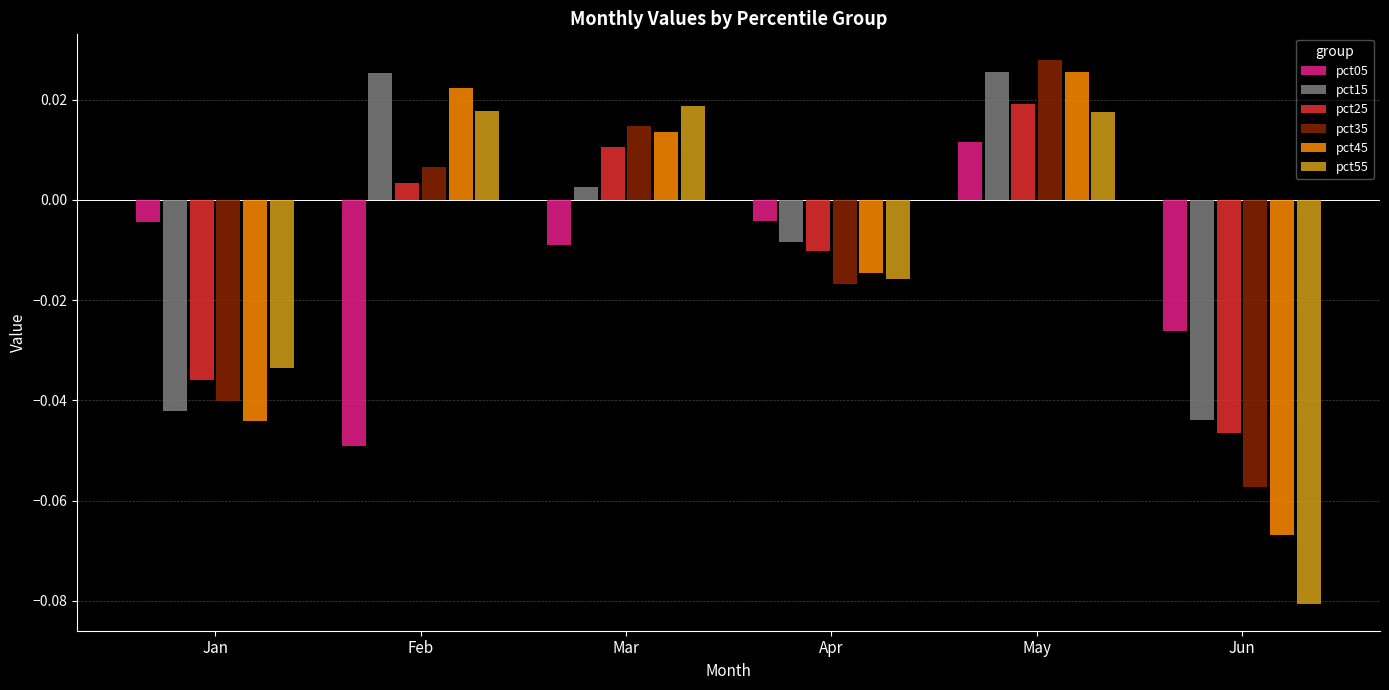

At which label does pct05 reach its peak?

May